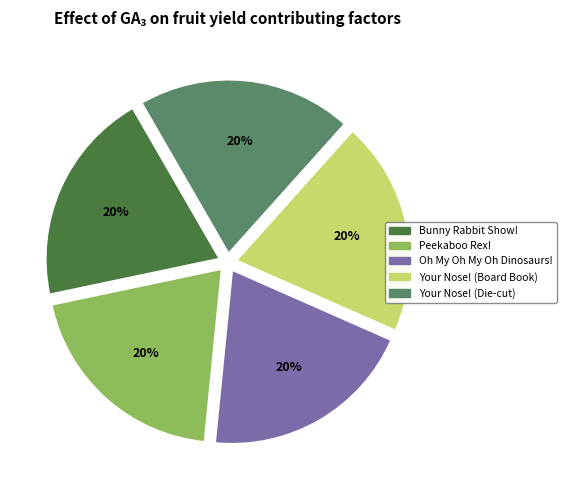

Is Bunny Rabbit Show! the majority of the pie?

No